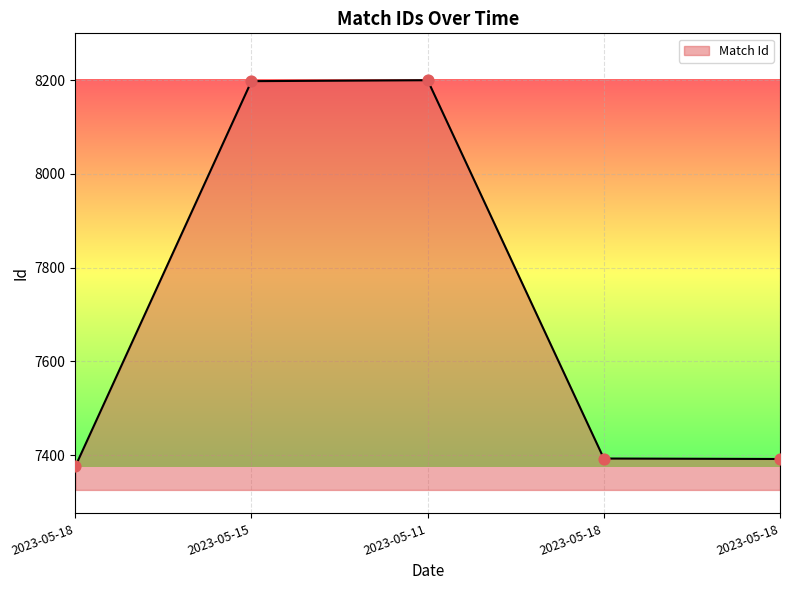

Approximately how many times larger is the value at 2023-05-11 compared to 2023-05-18?

1.1